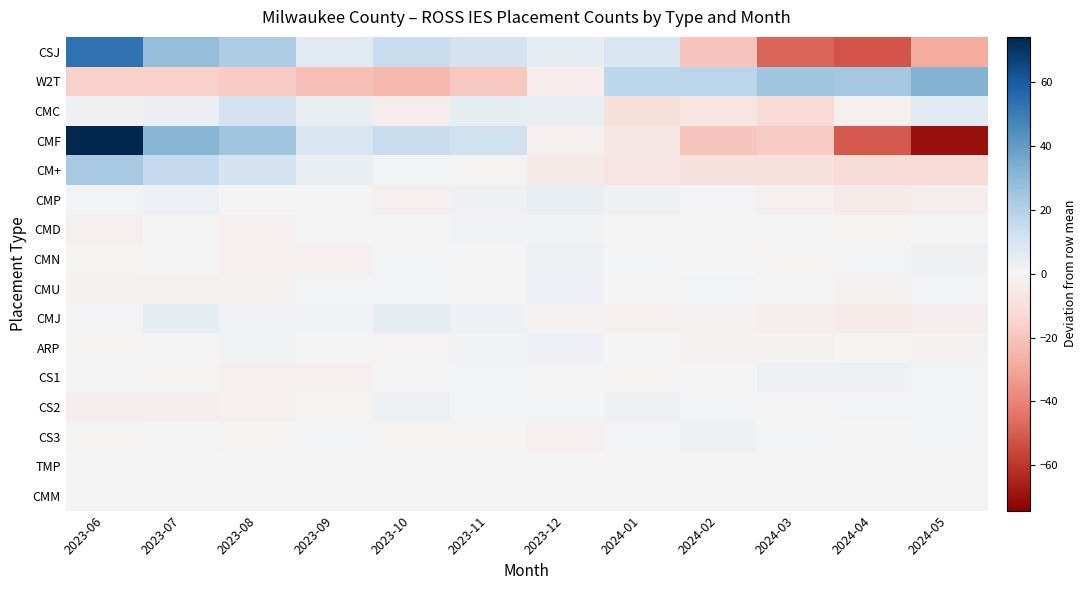

Between 2023-12 and 2024-03, which is larger?

2023-12